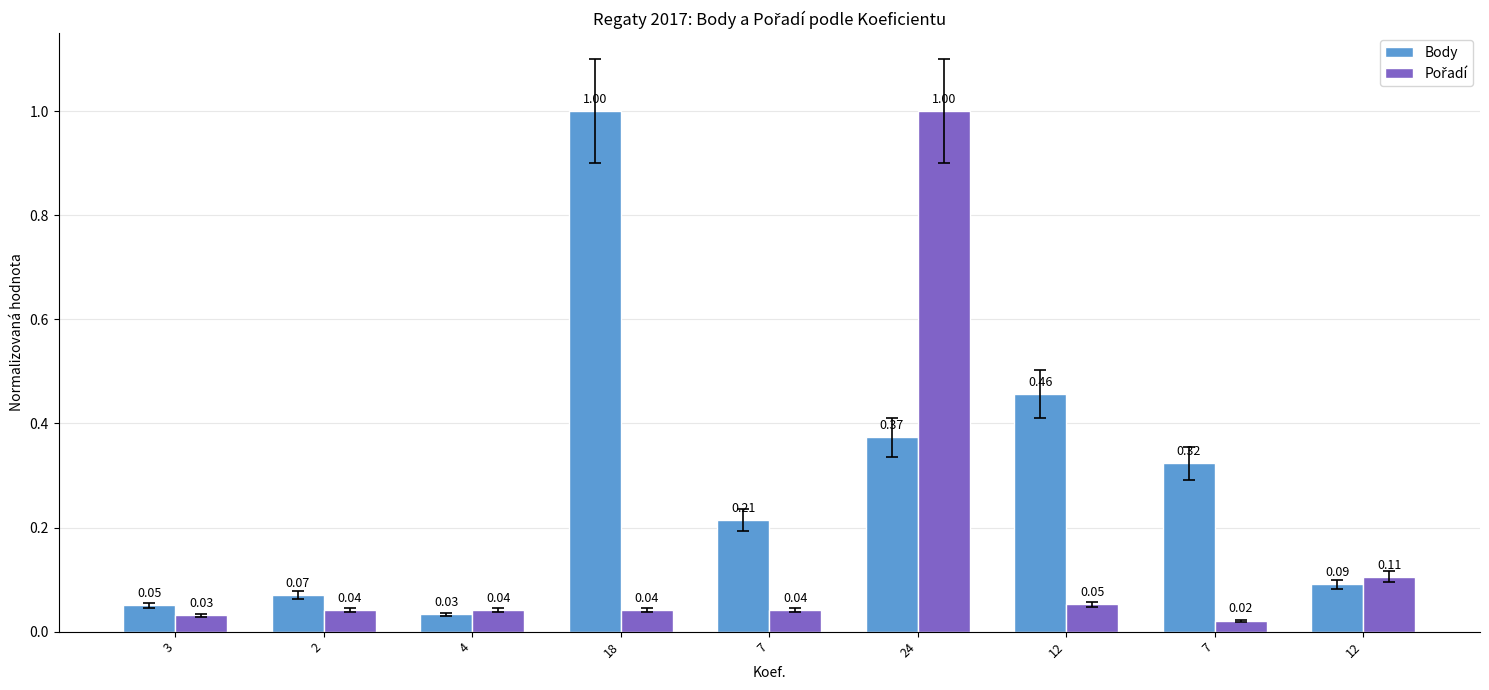

Count the number of data series in this chart.

2